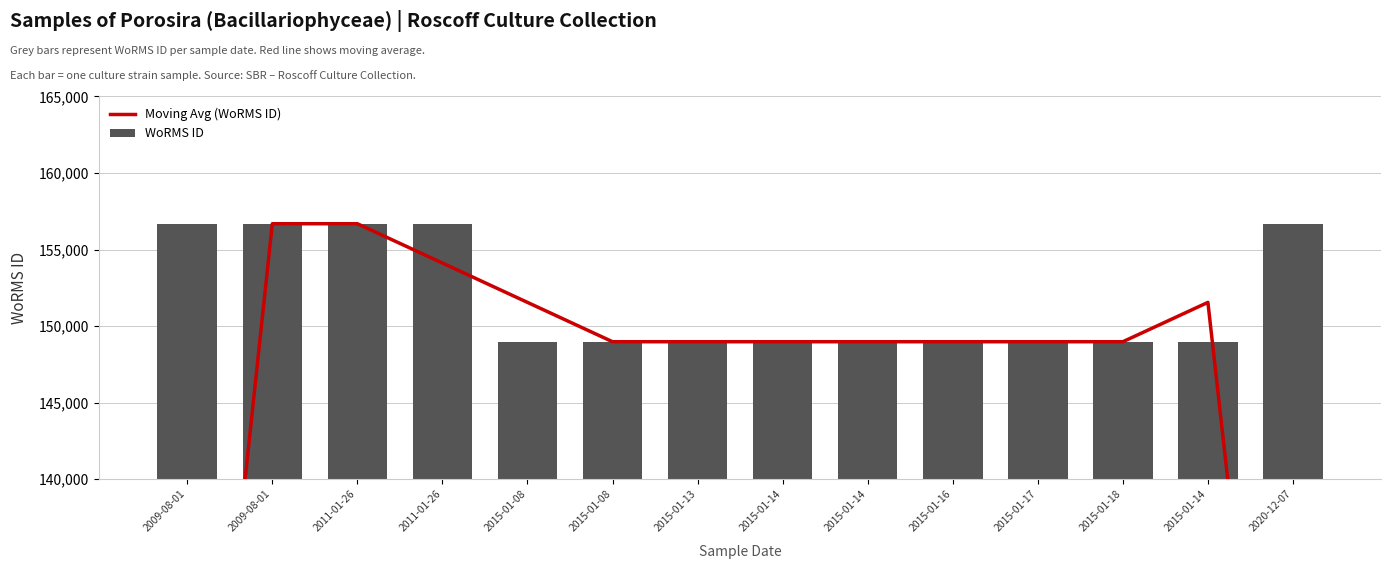

At which label does Moving Avg (WoRMS ID) first exceed 148980?

2009-08-01